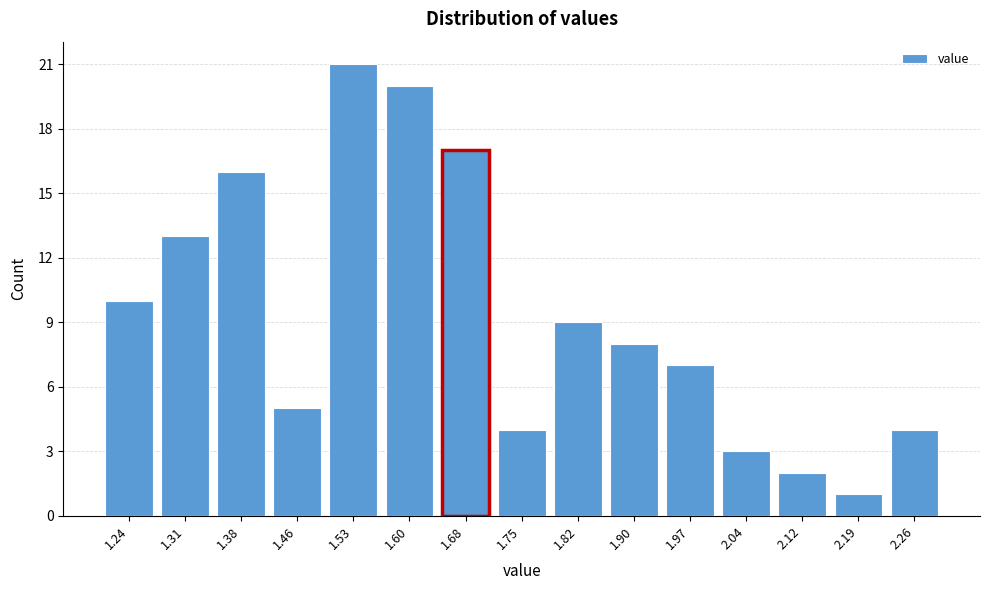

How tall is the bar that spans 2.15 to 2.23 on the x-axis? Neither the bar edges nor the heights are printed on the chart, so give them approximately, as read against the axes.

1